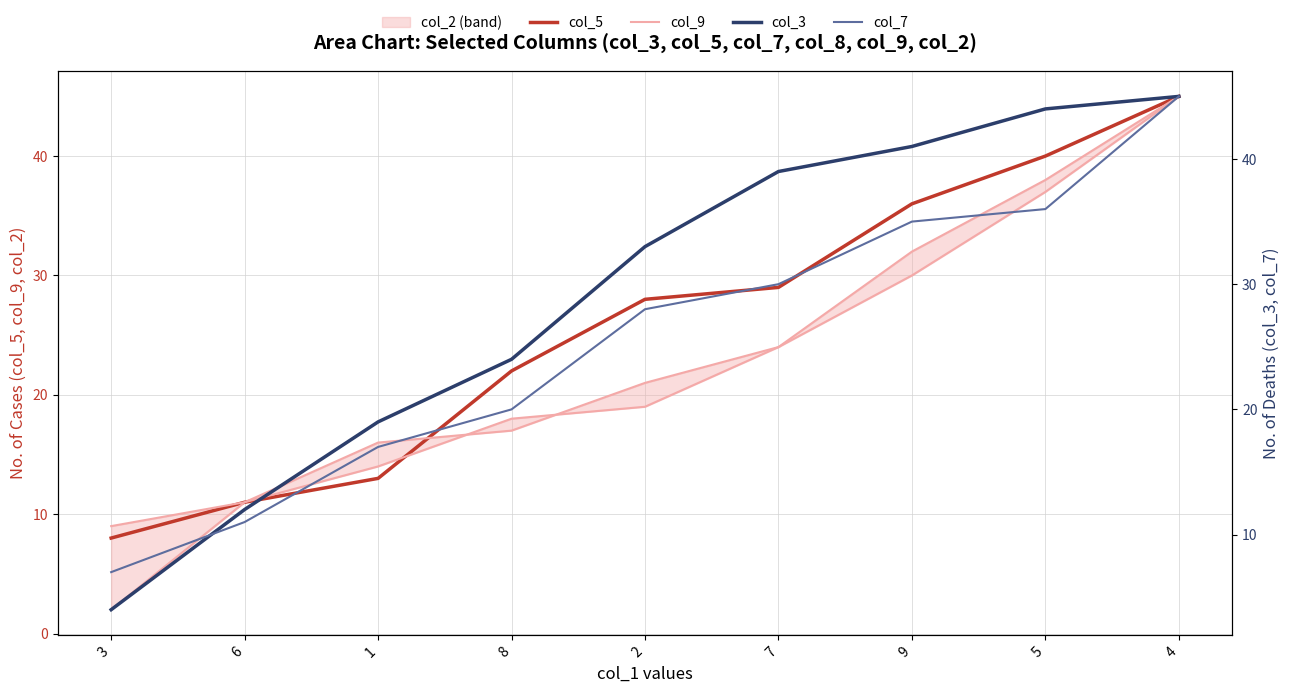

The col_9 series shows 17 at 8. True or false?

True